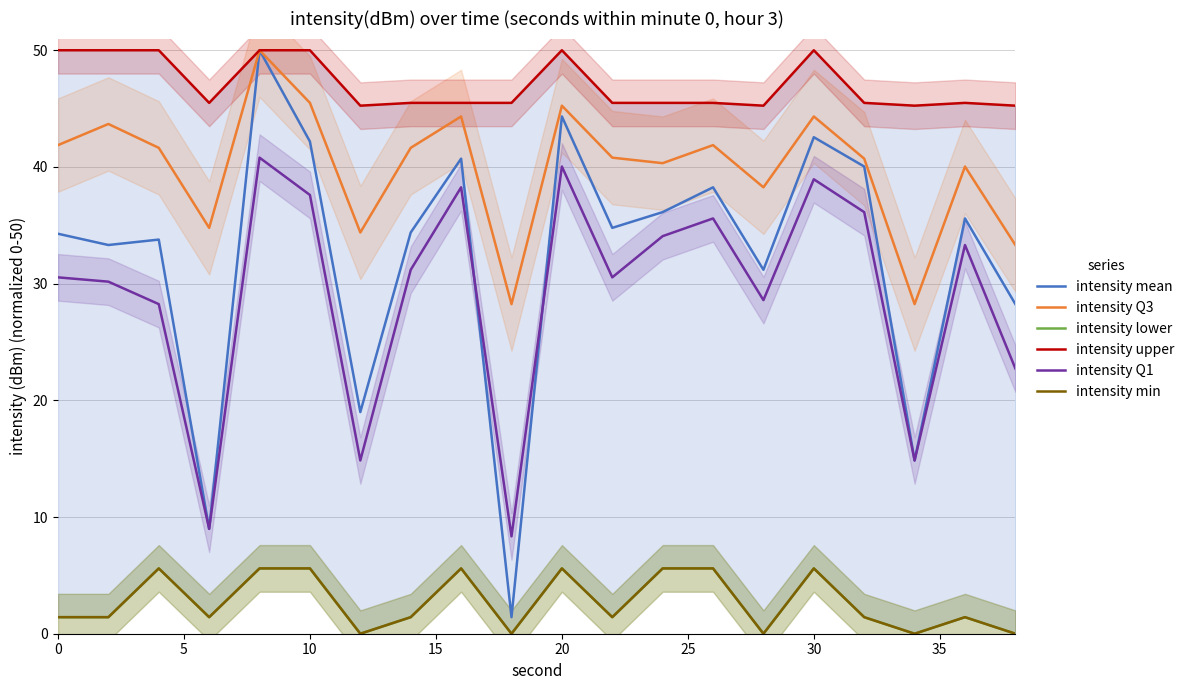

True or false: intensity Q3 and intensity min intersect in this chart.

False